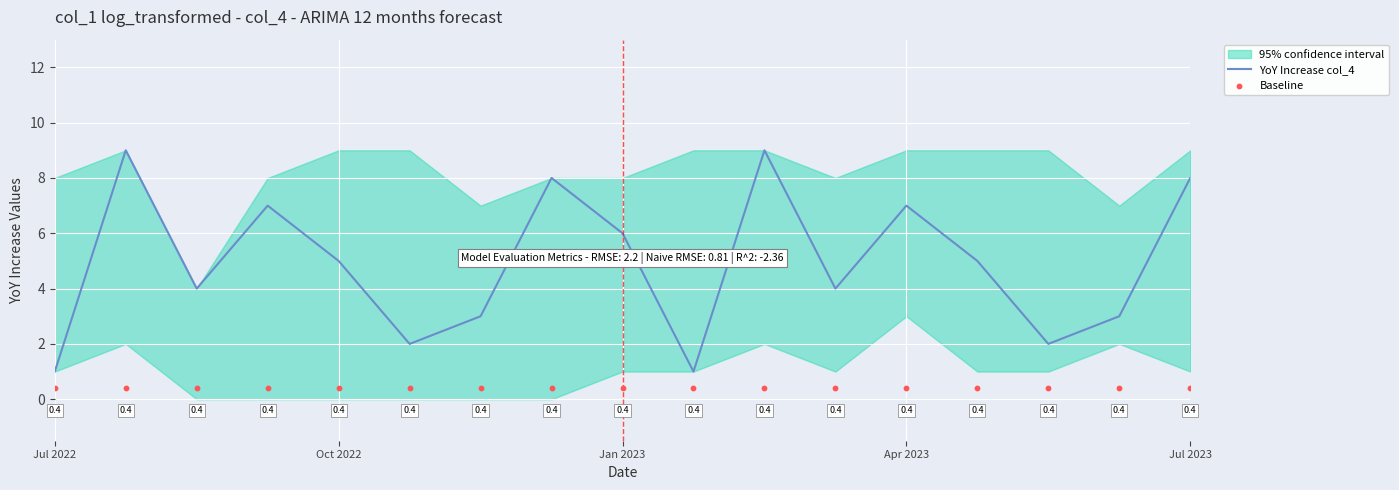

Which series has the widest spread of Y values?

YoY Increase col_4